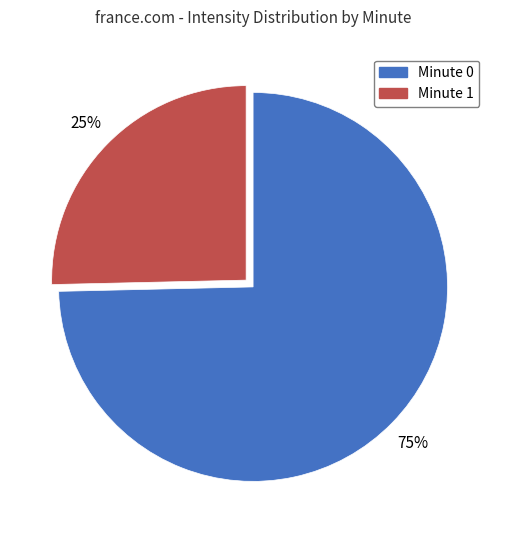

True or false: Minute 0 accounts for 75% of the total.

True